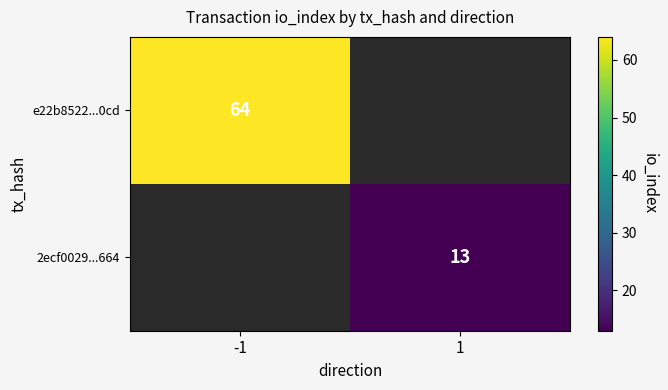

What is the greatest value displayed?

64.0